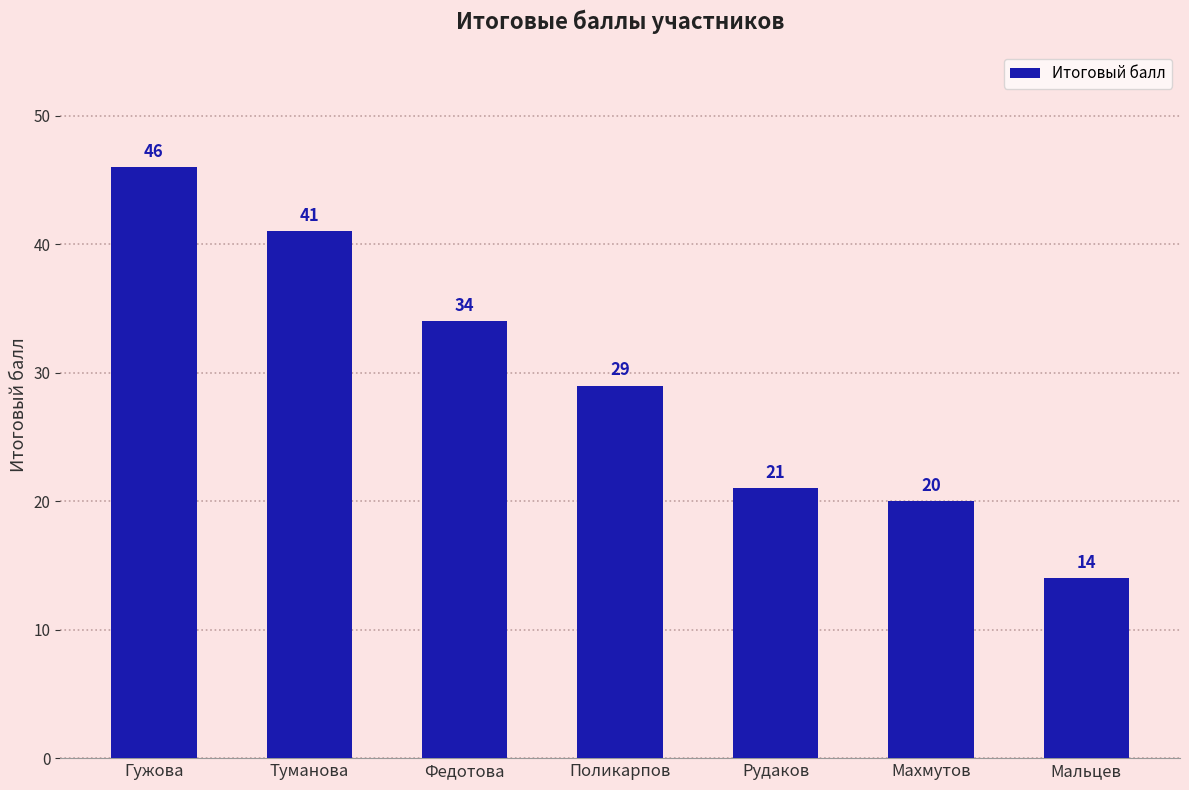

What is the label of the 7th bar from the left?

Мальцев